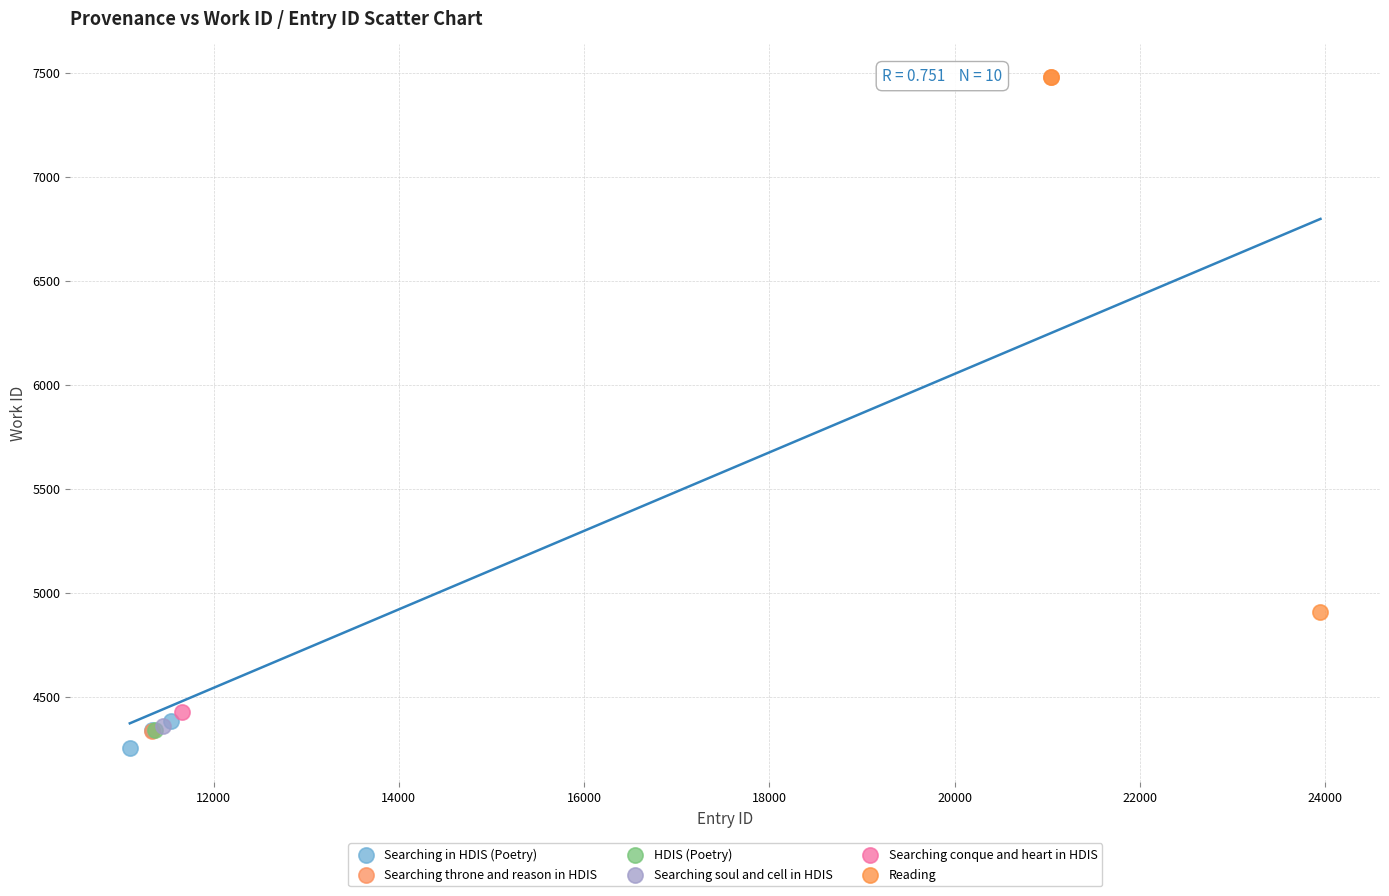

Which series reaches the minimum Y coordinate?

Searching in HDIS (Poetry)